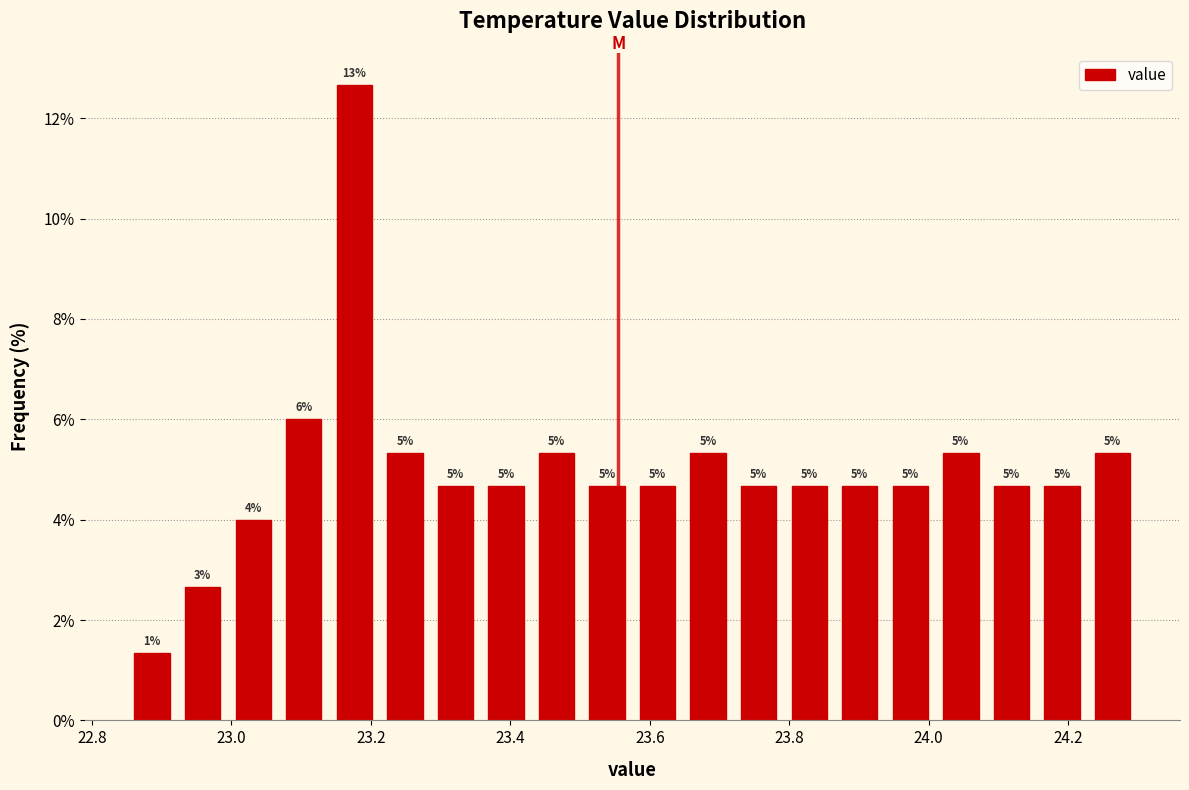

Around what value on the x-axis is the tallest bar? Give the approximate position of its centre, as read against the axis.

23.18